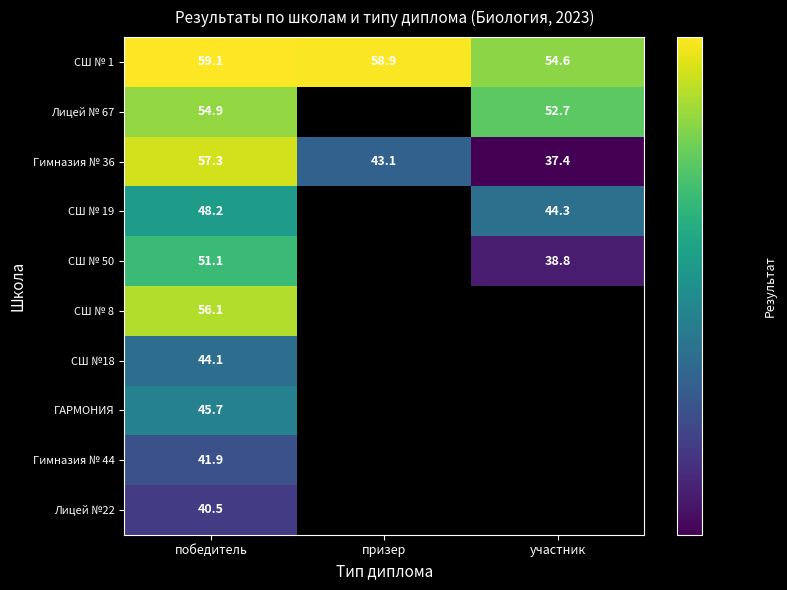

What is the maximum value shown in the chart?

59.1